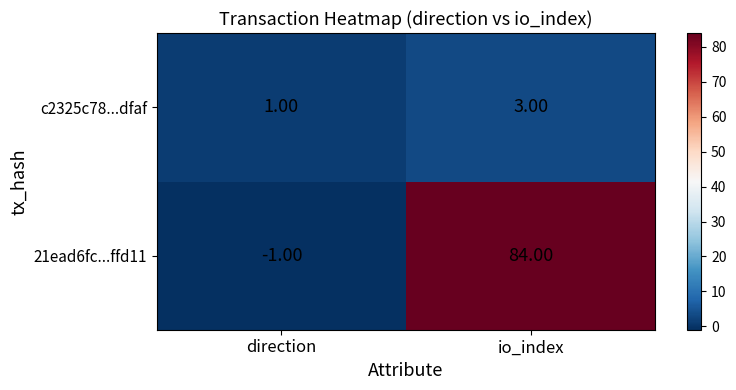

What is the sum of the 21ead6fc...ffd11 values at io_index and direction?

83